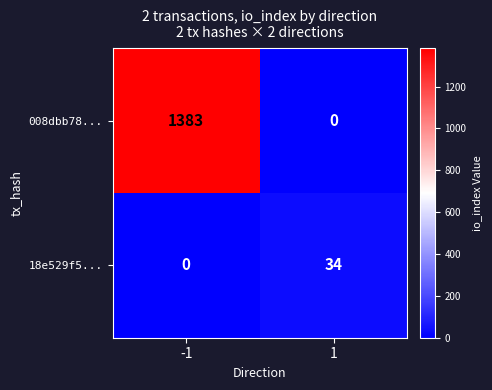

What is the spread (max minus min) of values at -1?

1383